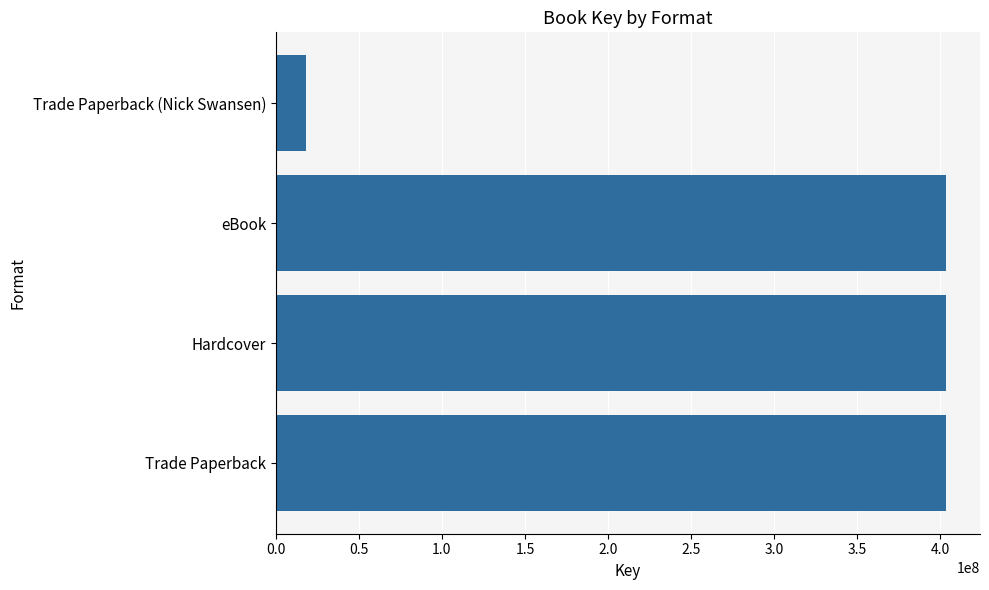

Is it true that the value at eBook is 105904433?

False